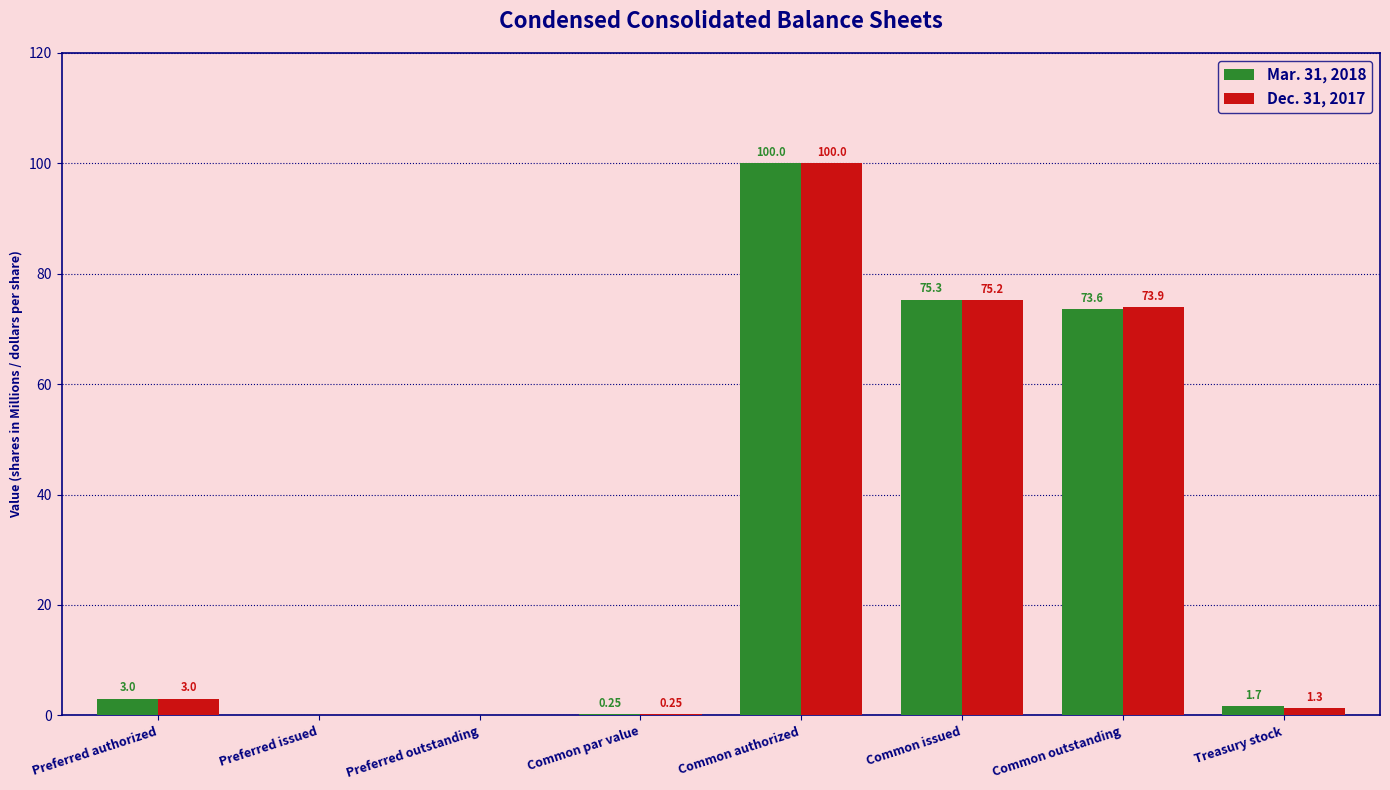

Between Preferred outstanding and Treasury stock, which series saw the biggest shift?

Mar. 31, 2018